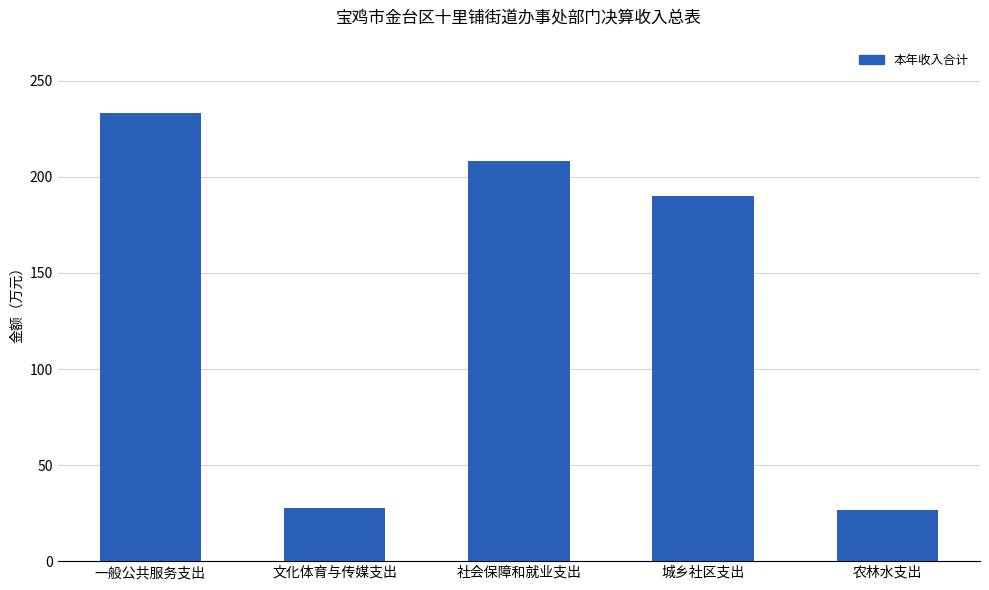

At which label does the data first exceed 190?

一般公共服务支出